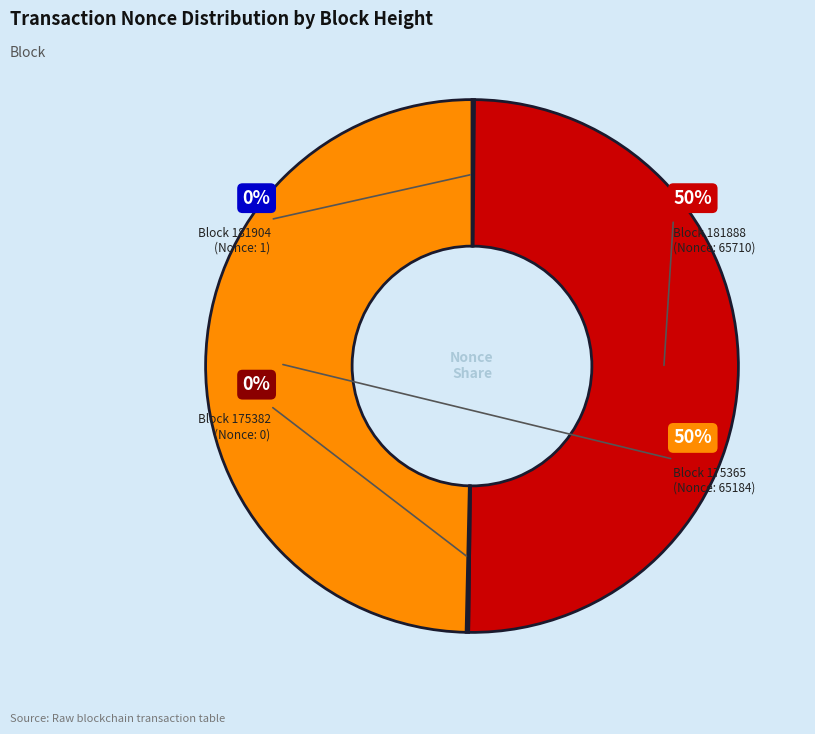

Which category accounts for the majority?

181888